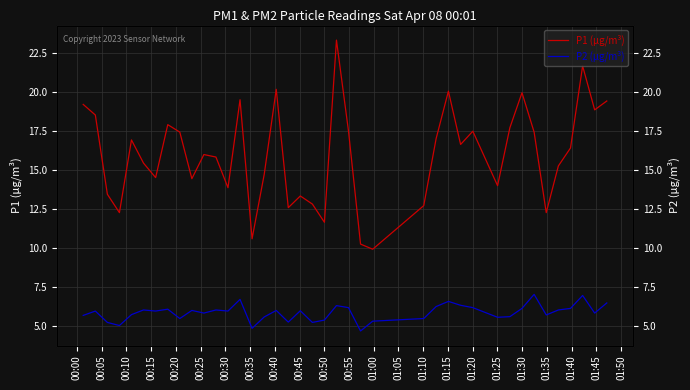

Is the value of P2 (µg/m³) at 01:05 greater than the value of P1 (µg/m³) at 01:35?

No